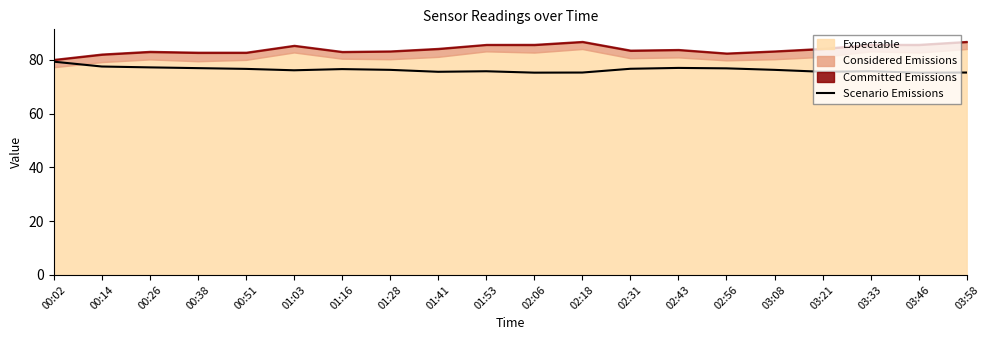

True or false: Scenario Emissions has a value of 116.0 at 02:31.

False